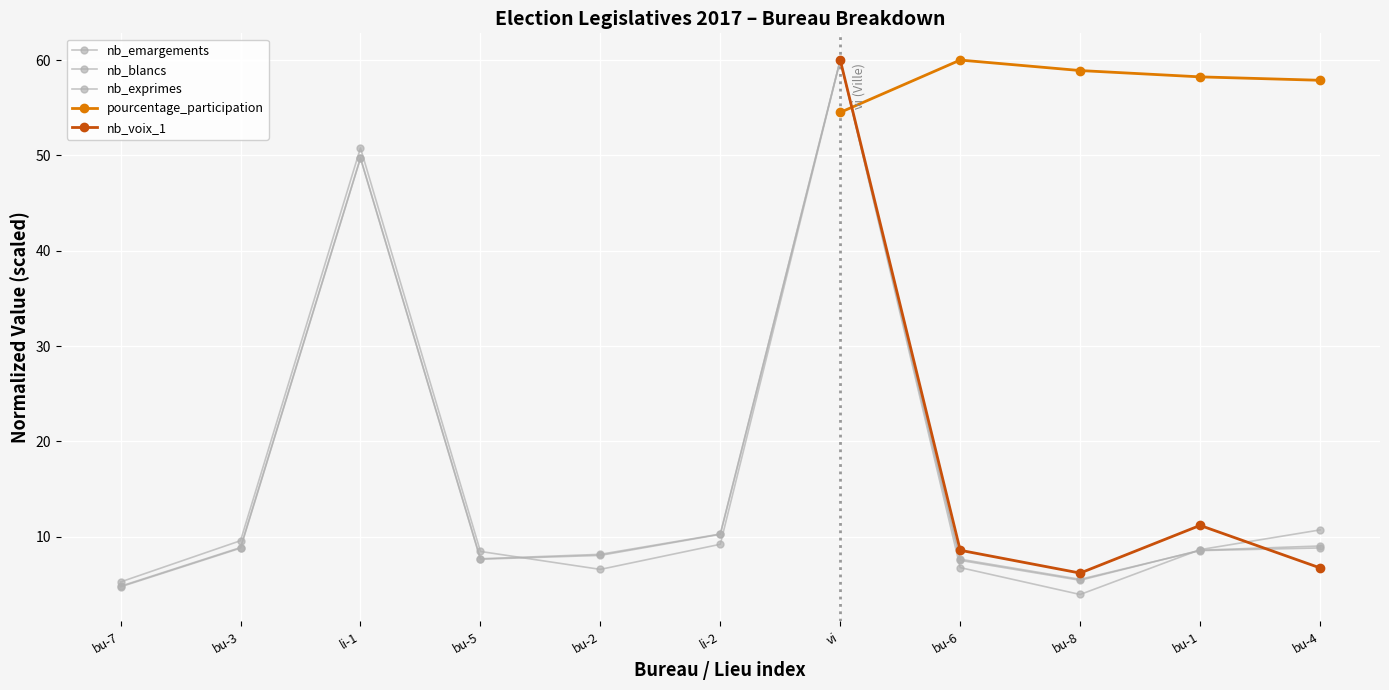

What is the difference between the maximum and minimum values in the nb_blancs series?

56.1